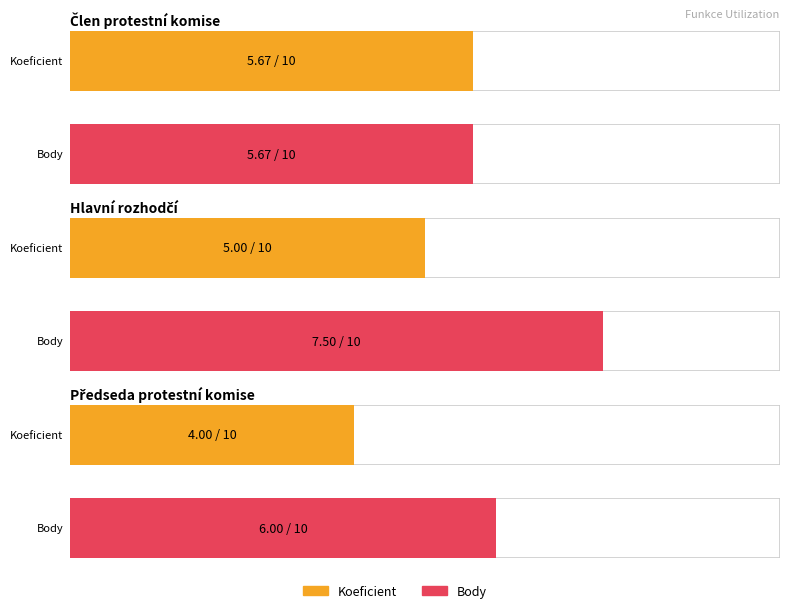

What is the smallest value displayed?

4